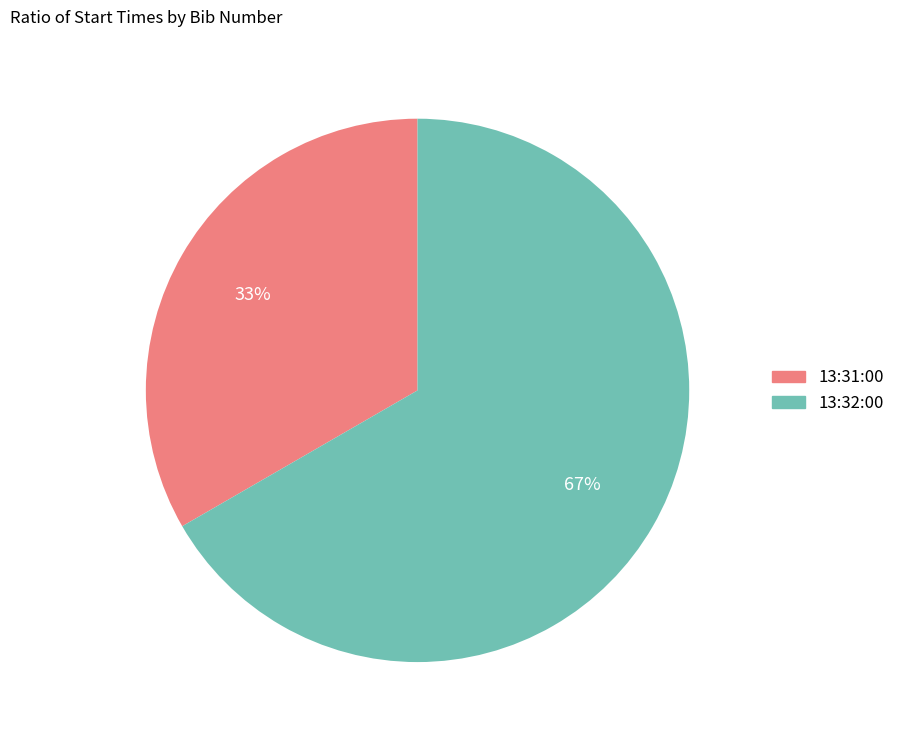

Between 13:32:00 and 13:31:00, which is larger?

13:32:00